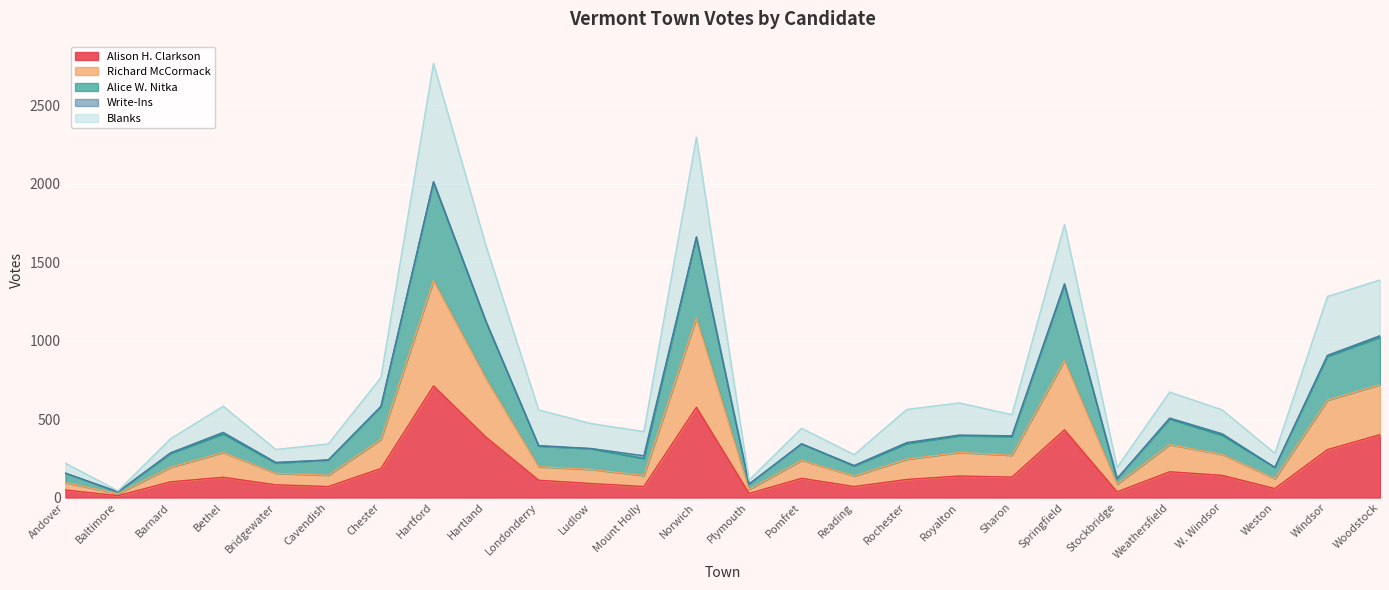

Which category has the highest value in the Alison H. Clarkson series?

Hartford